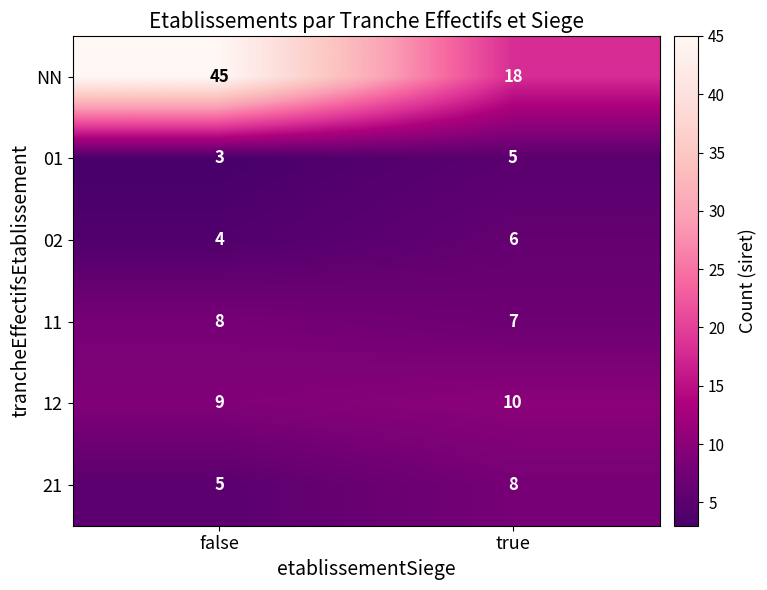

What is the average value of the 01 series?

4